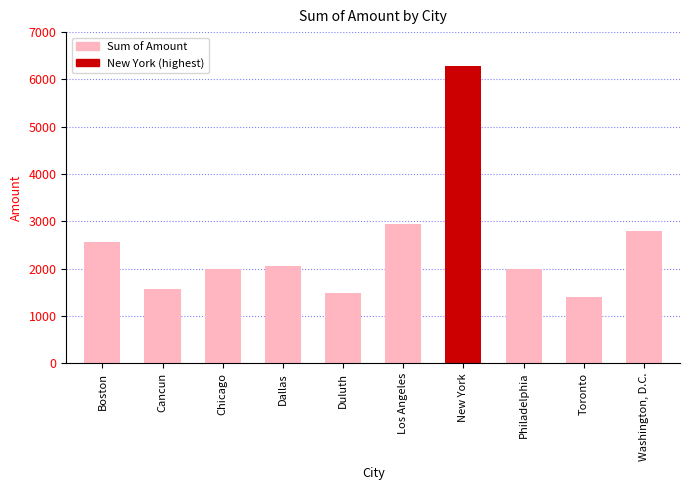

Does the chart contain stacked bars?

No